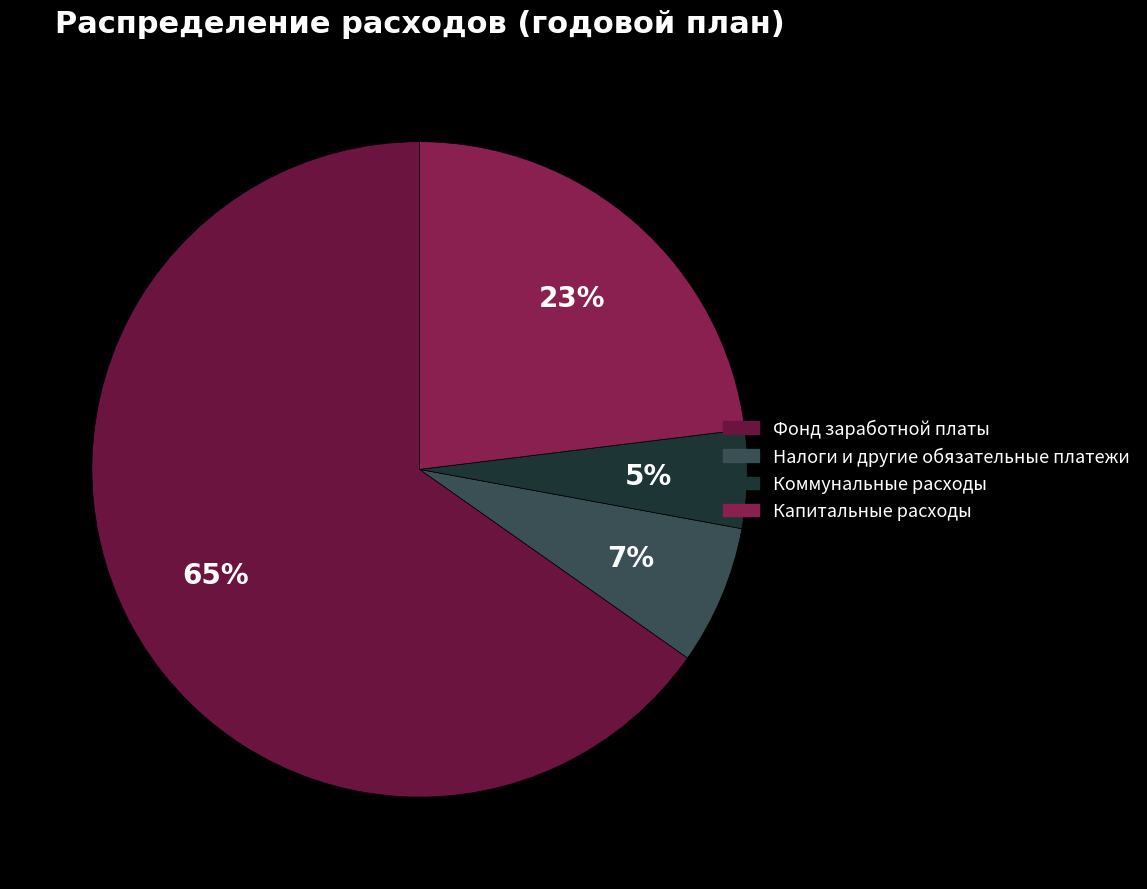

True or false: Фонд заработной платы accounts for 65% of the total.

True